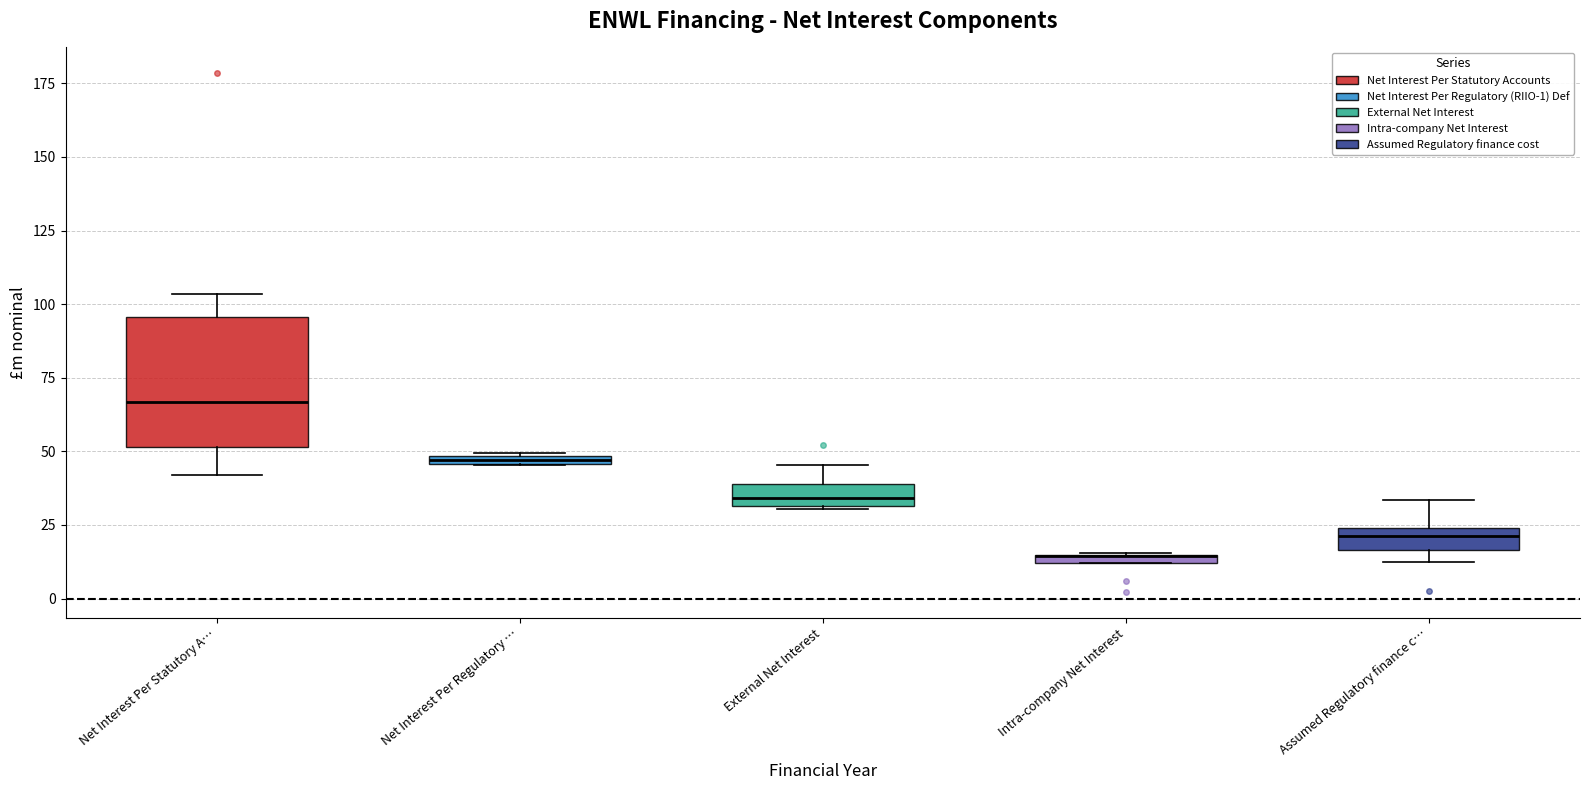

Where is the lower edge of the box for Net Interest Per Regulatory … on the y-axis? The values are not printed on the chart, so give them approximately, as read against the axis.

45